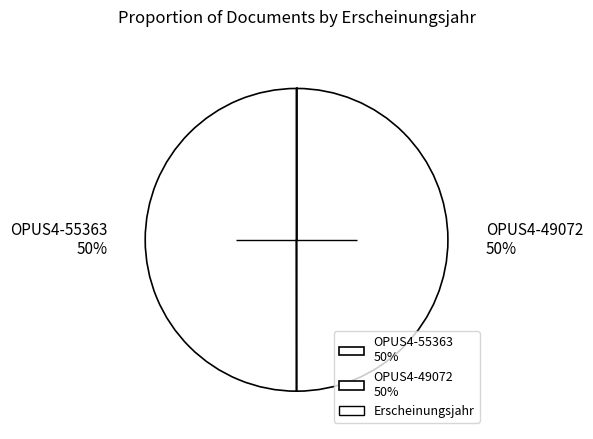

Is the sum of OPUS4-55363 50% and OPUS4-49072 50% greater than half?

Yes